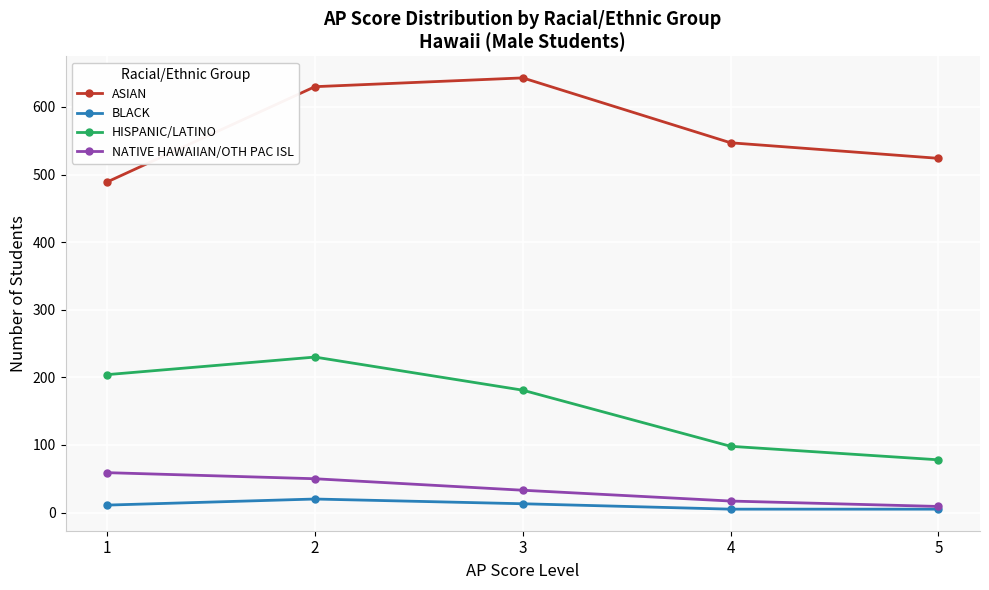

What are all the series names shown in the legend?

ASIAN, BLACK, HISPANIC/LATINO, NATIVE HAWAIIAN/OTH PAC ISL